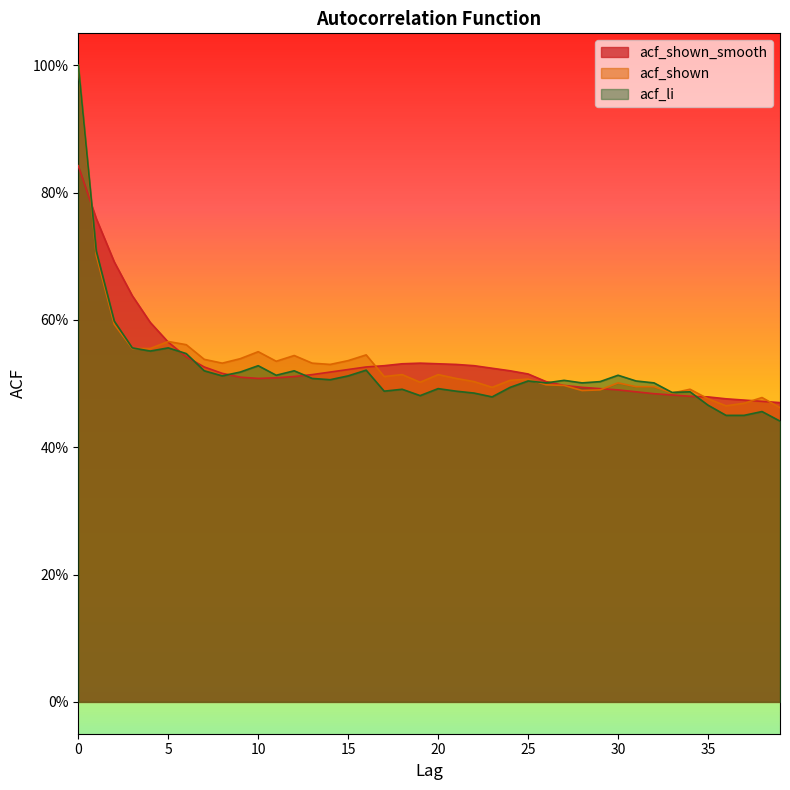

List the series in order of their peak value, highest first.

acf_shown, acf_li, acf_shown_smooth